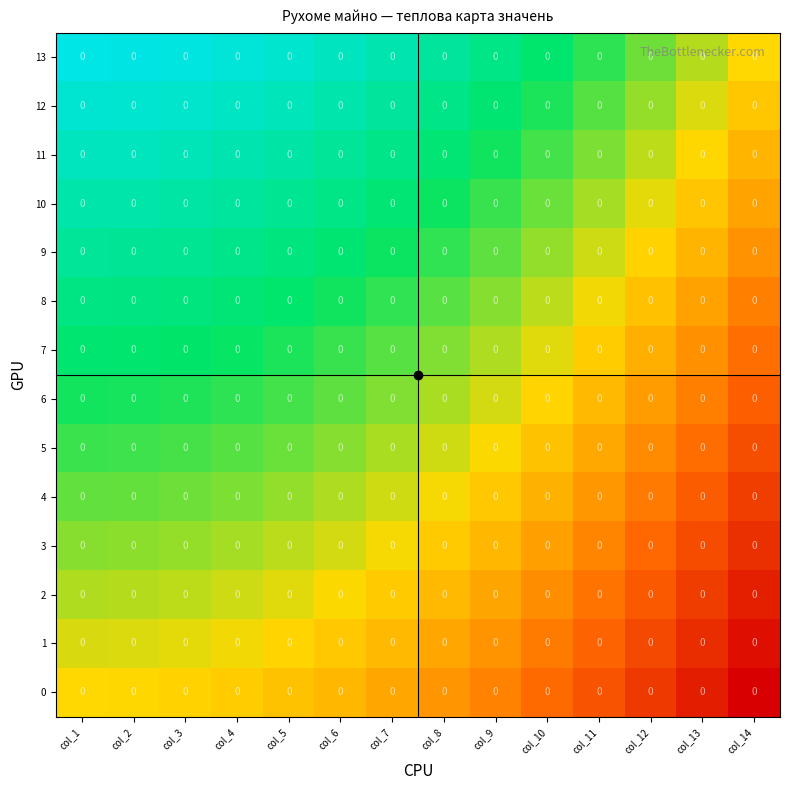

At how many categories does at least one series exceed 0?

14